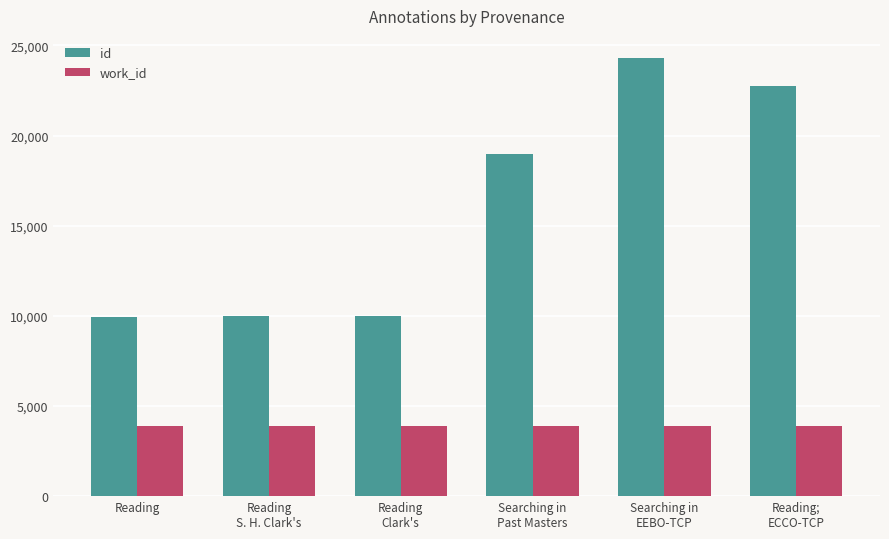

What is the greatest value displayed?

24316